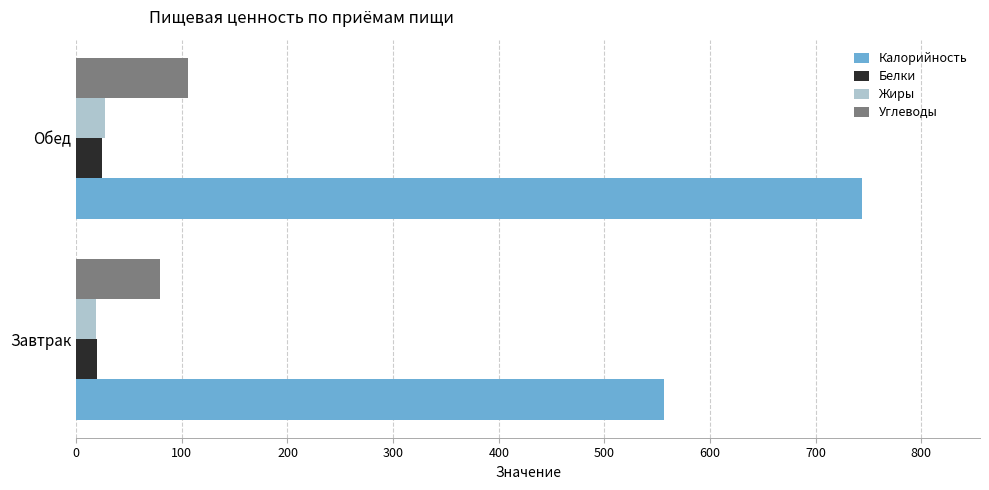

What is the spread (max minus min) of values at Обед?

720.0